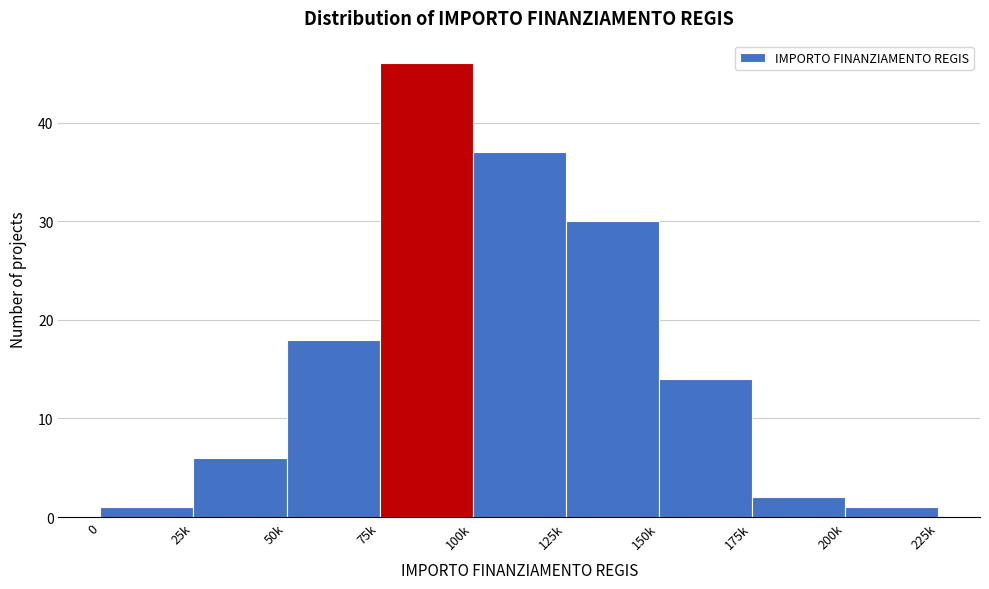

Reading left to right, transcribe all the data shown in this chart.

0=1	25k=6	50k=18	75k=46	100k=37	125k=30	150k=14	175k=2	200k=1